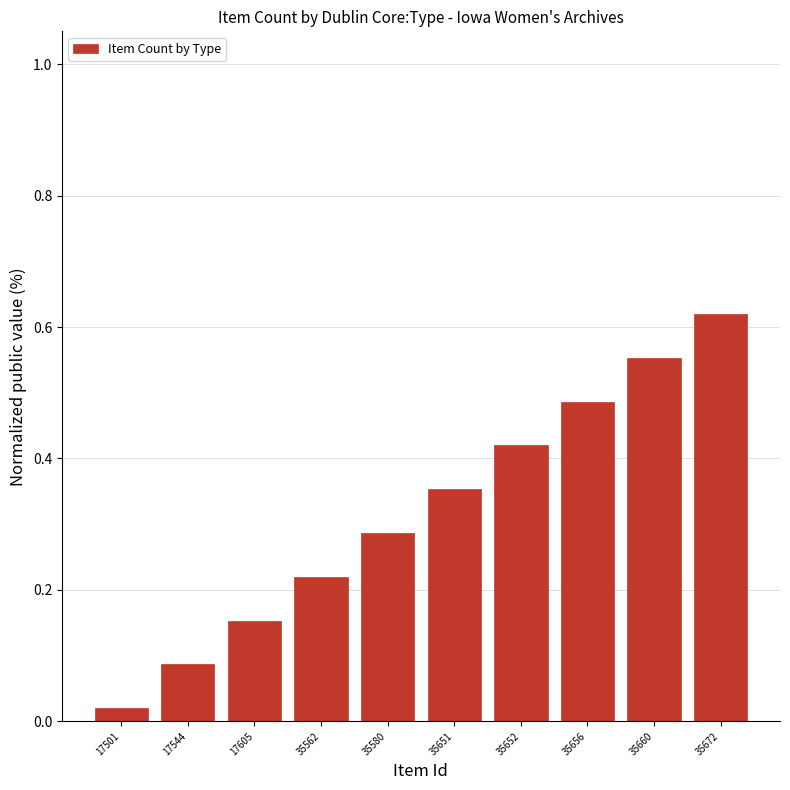

Between 35656 and 35672, which is larger?

35672